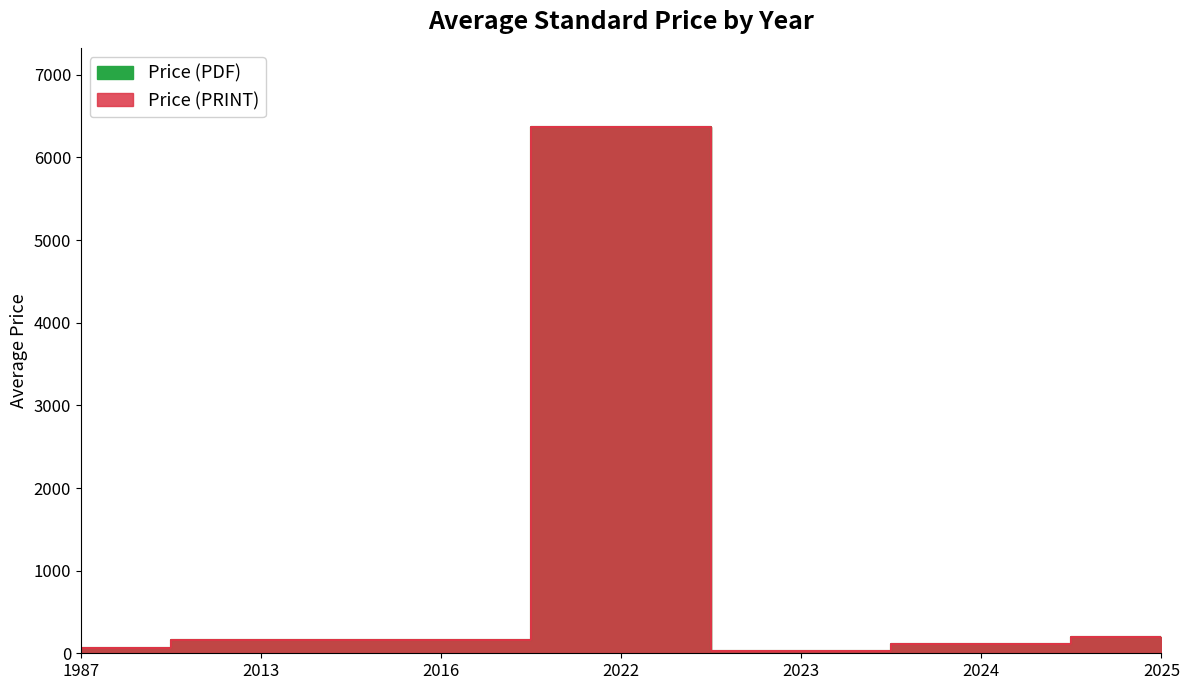

Where is the first local maximum for Price (PDF)?

2022